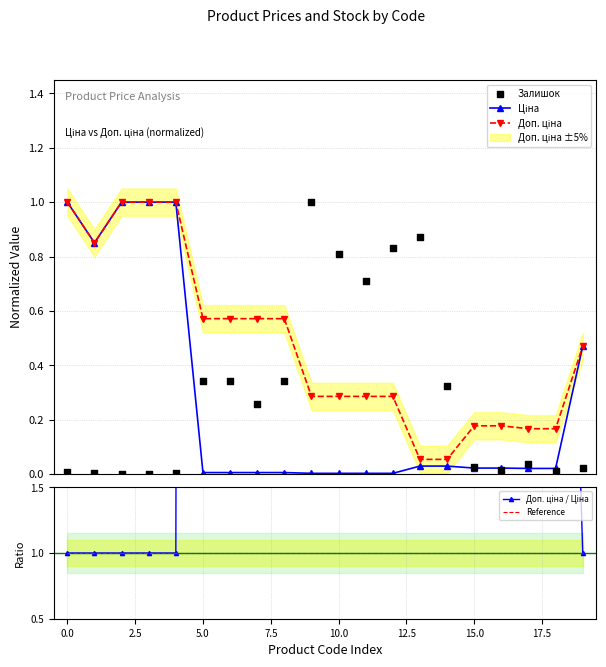

Which series has the largest total across all categories?

Доп. ціна / Ціна